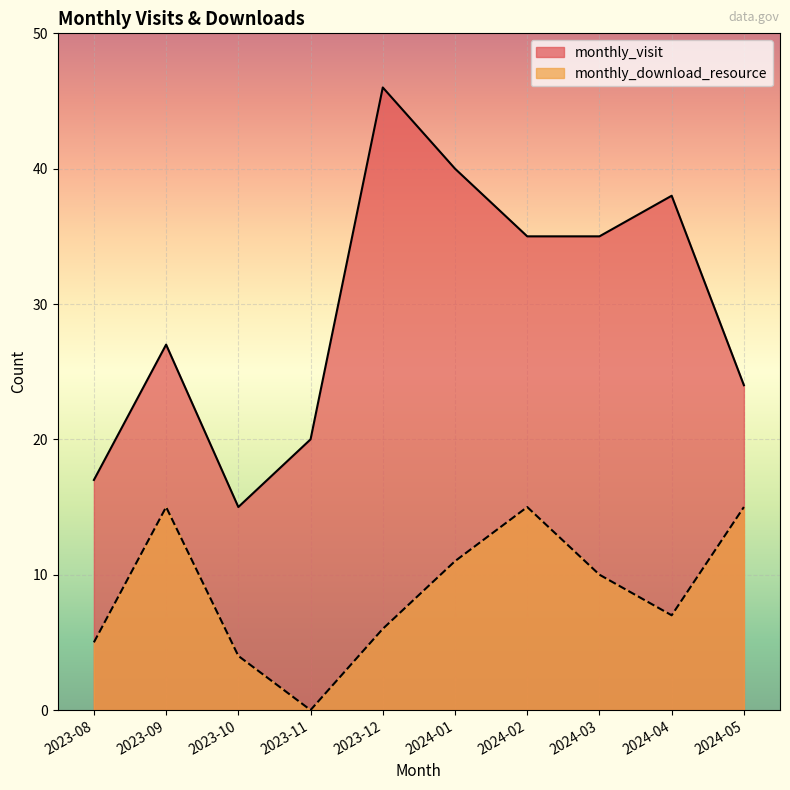

How many data points in monthly_visit are less than 35?

5